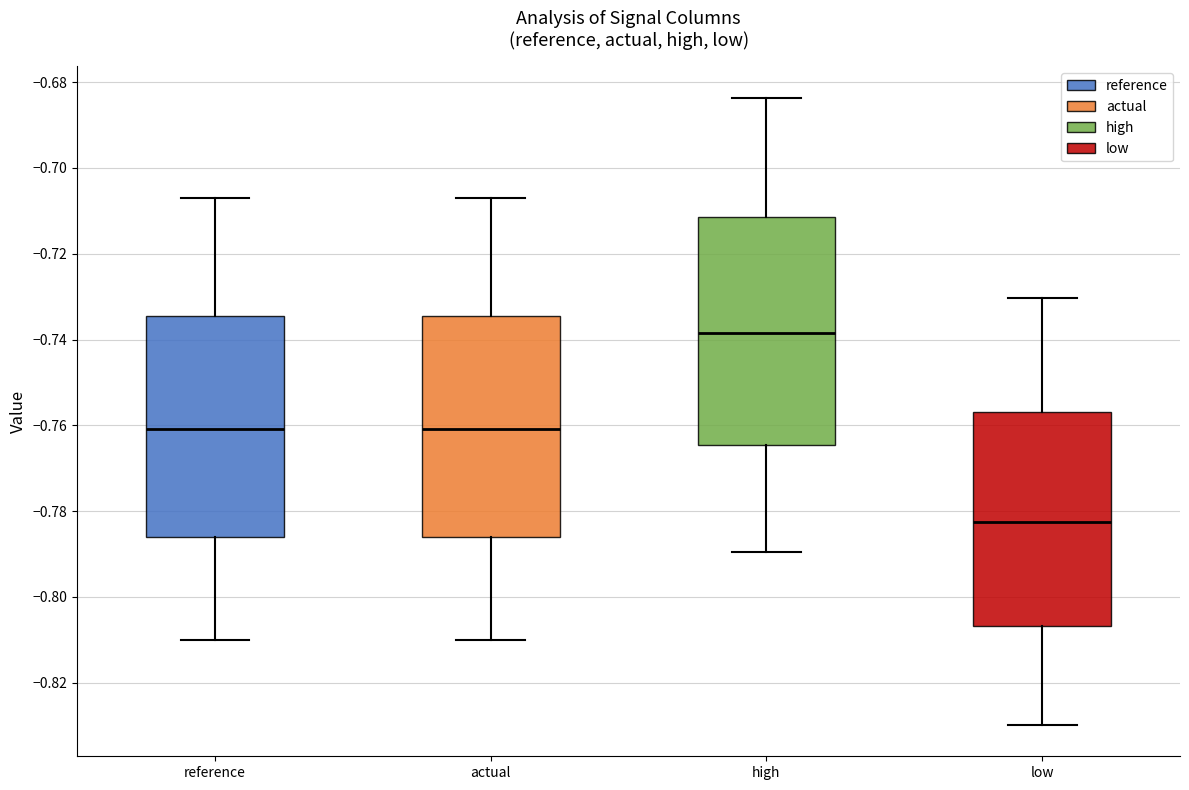

Where does the median line of the box for low sit on the y-axis? The values are not printed on the chart, so give them approximately, as read against the axis.

-0.782